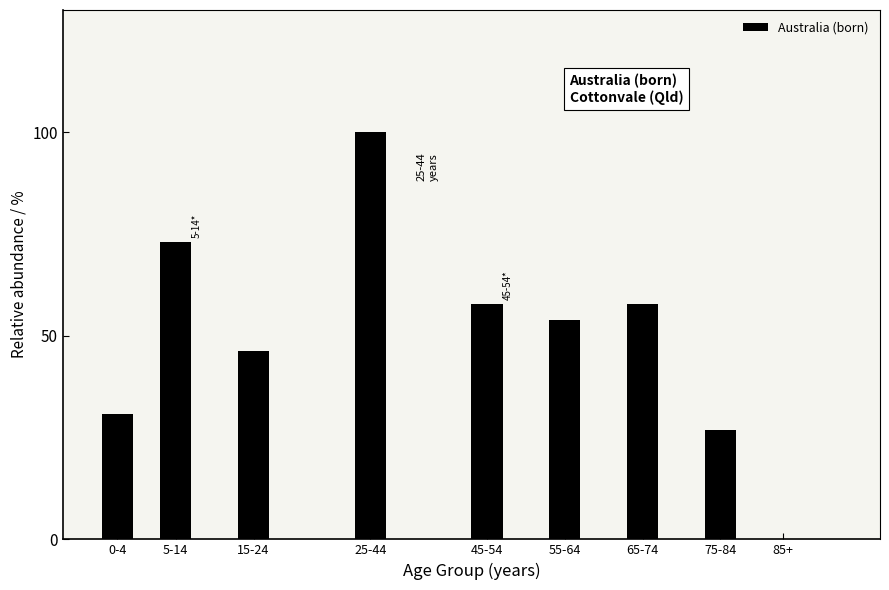

Reading left to right, what are all the values shown in this chart?

0-4=30.8	5-14=73.1	15-24=46.2	25-44=100.0	45-54=57.7	55-64=53.8	65-74=57.7	75-84=26.9	85+=0.0